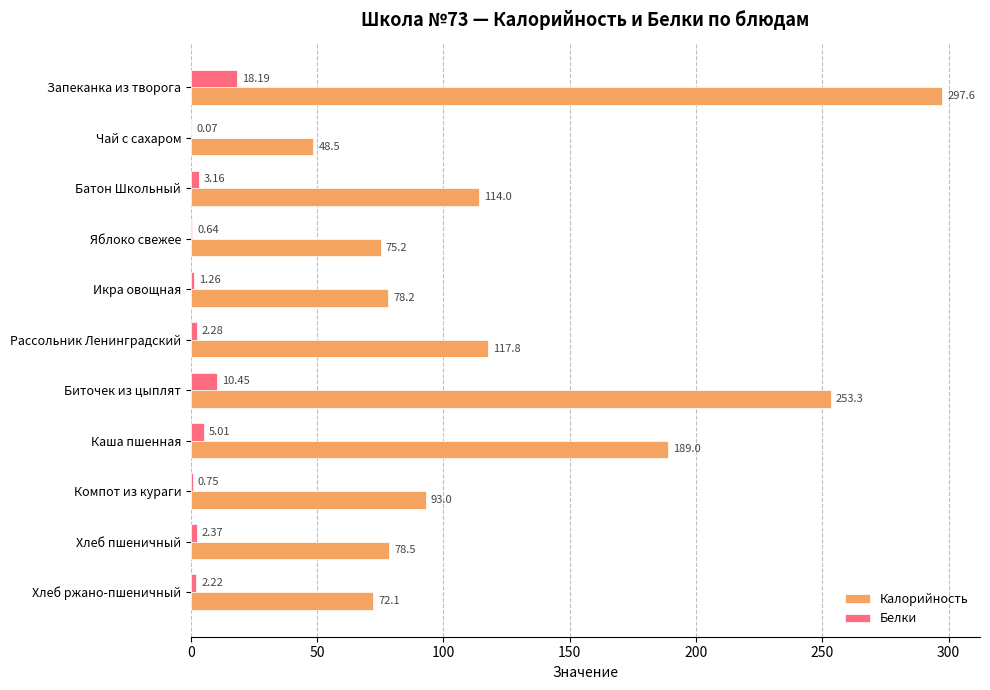

Which category has the highest value across all series?

Запеканка из творога